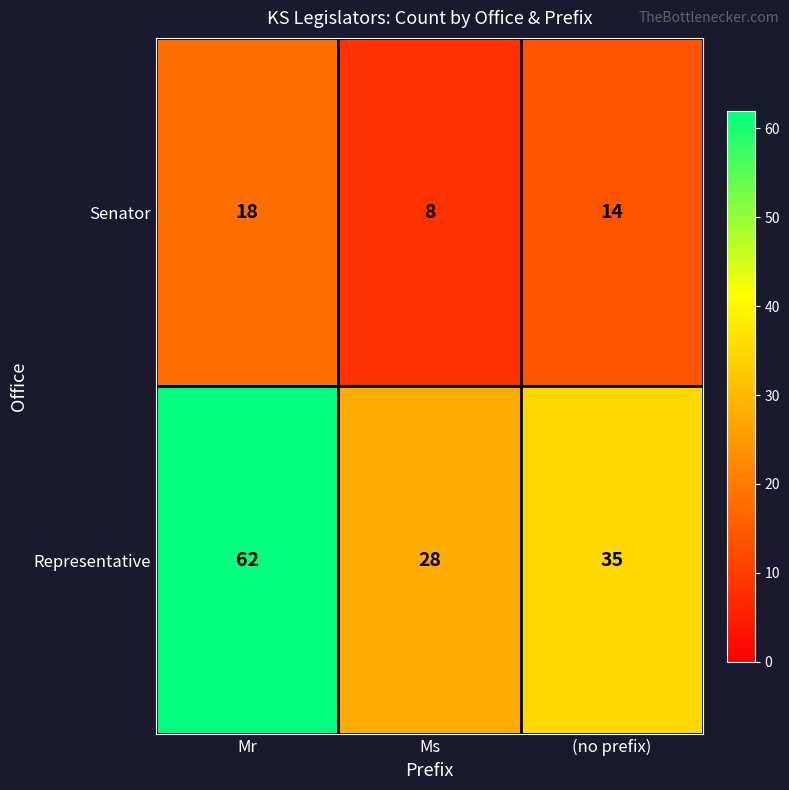

At how many categories does at least one series exceed 25?

3